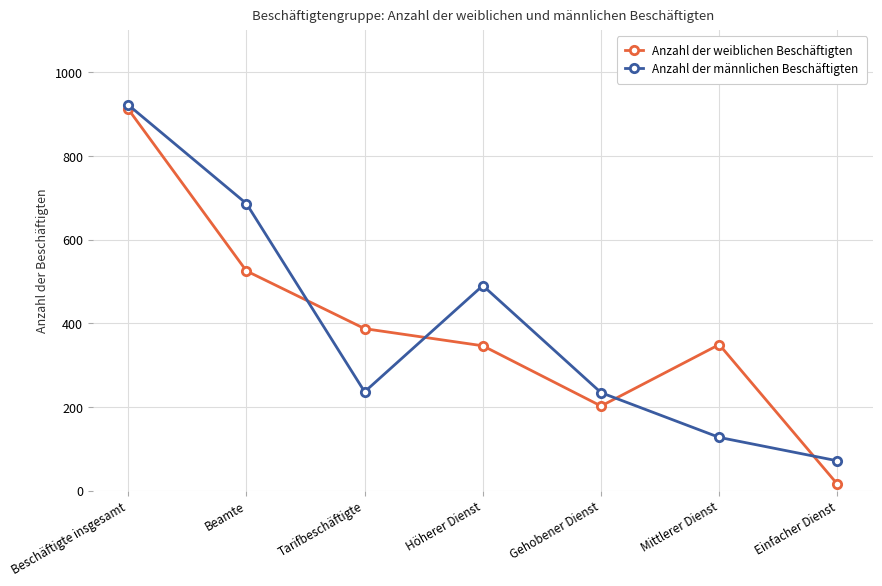

What is the sum of all Anzahl der weiblichen Beschäftigten values?

2736